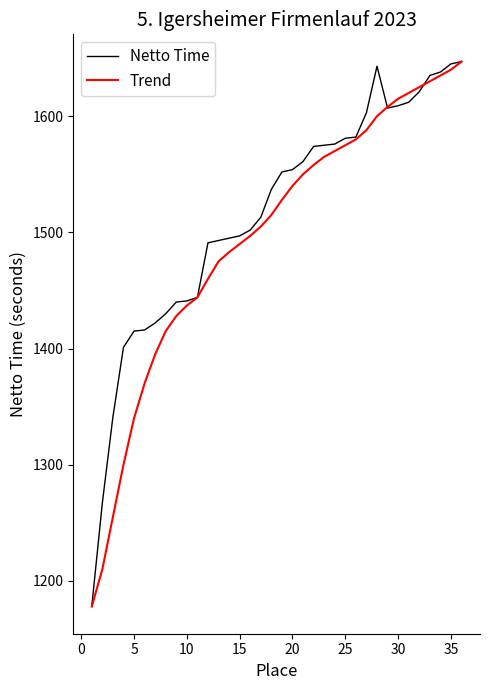

What is the maximum value for Trend?

1647